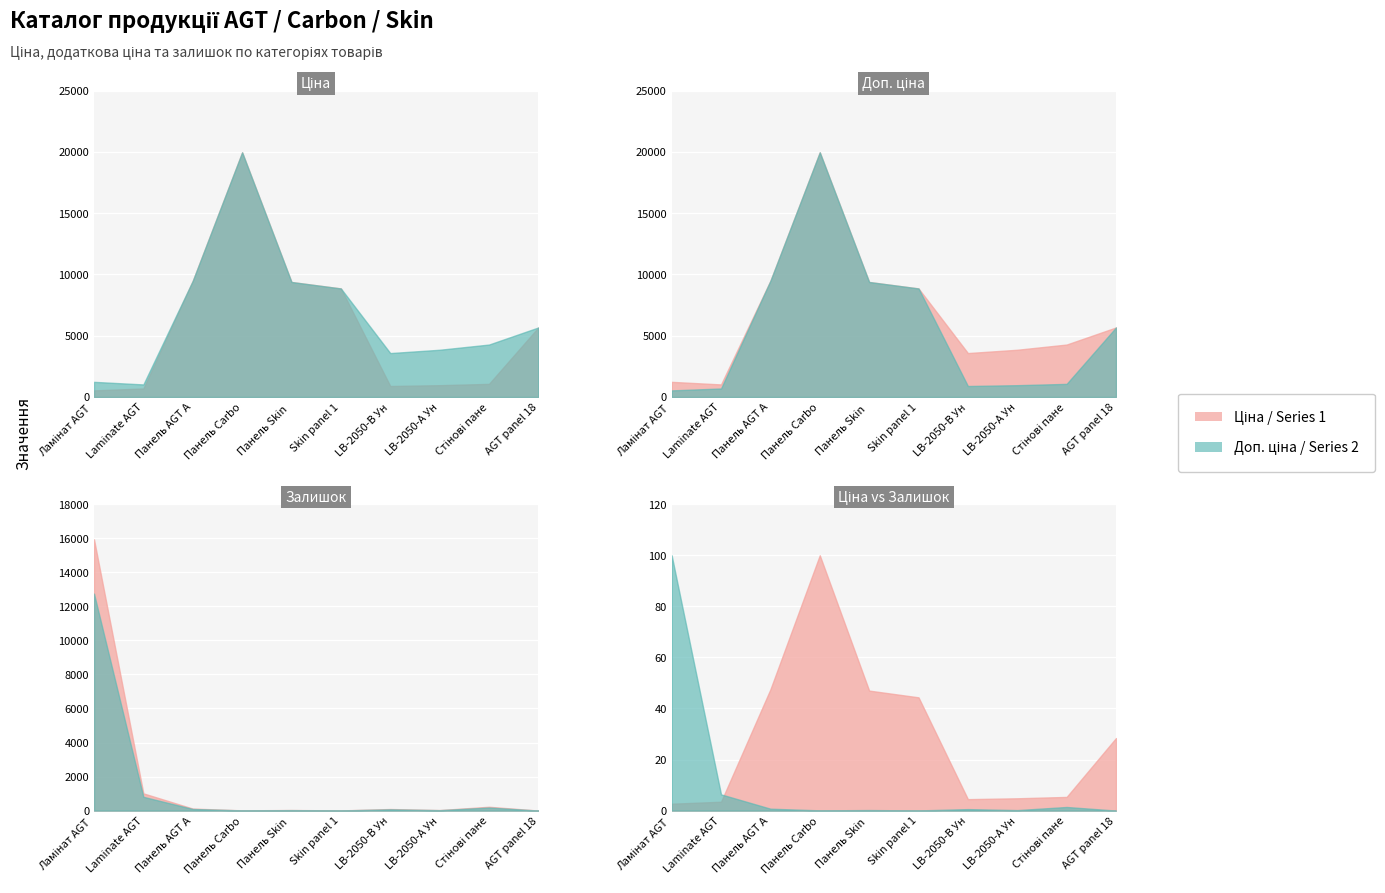

Does the chart display data point markers on the line(s)?

No